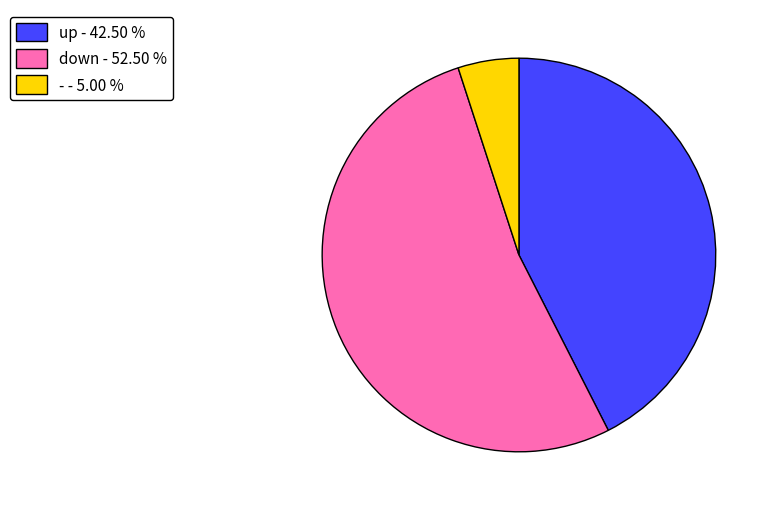

Is - - 5.00 % the majority of the pie?

No